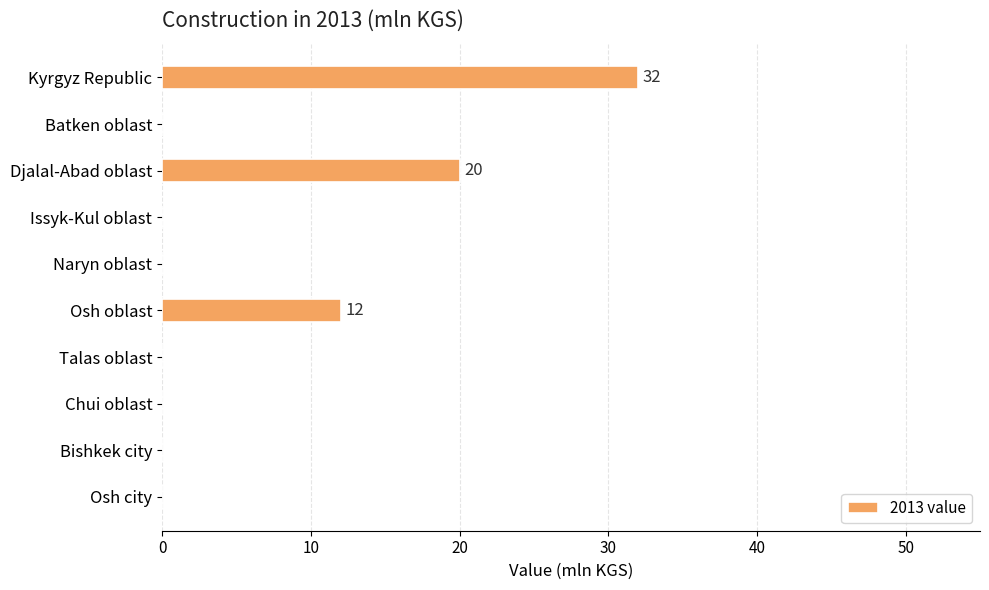

Reading bottom to top, extract all data points from this chart.

Osh city=0	Bishkek city=0	Chui oblast=0	Talas oblast=0	Osh oblast=12	Naryn oblast=0	Issyk-Kul oblast=0	Djalal-Abad oblast=20	Batken oblast=0	Kyrgyz Republic=32